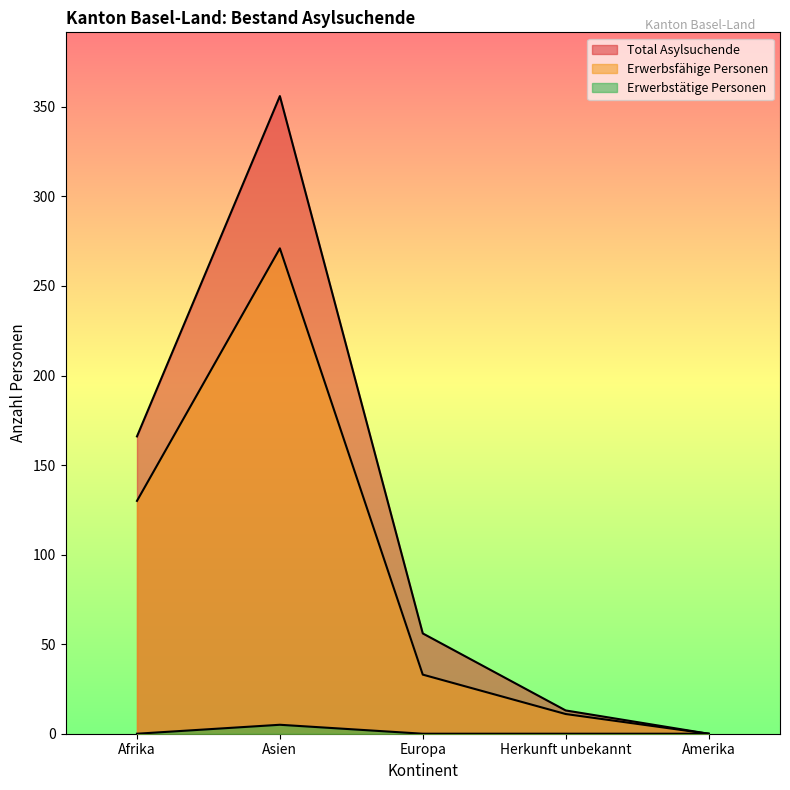

Rank the series at Asien from lowest to highest value.

Erwerbstätige Personen, Erwerbsfähige Personen, Total Asylsuchende